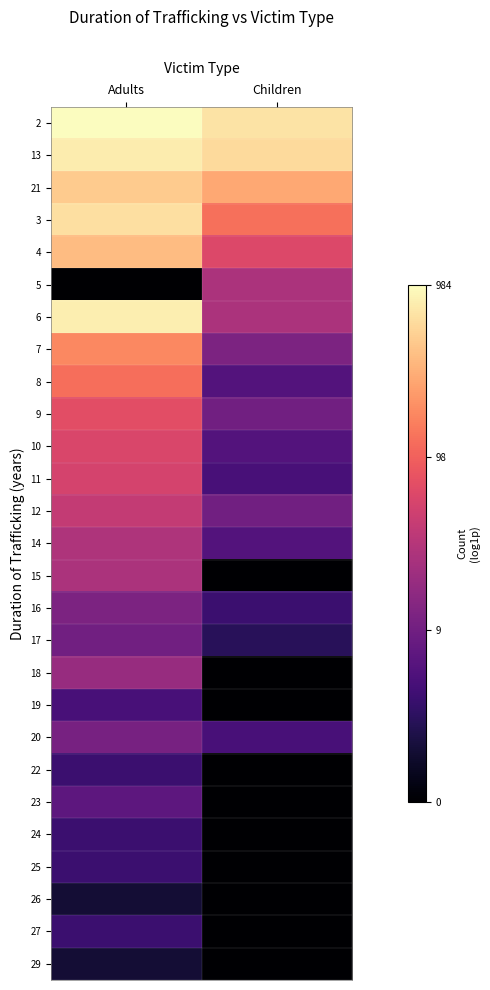

What is the maximum value shown in the chart?

6.9